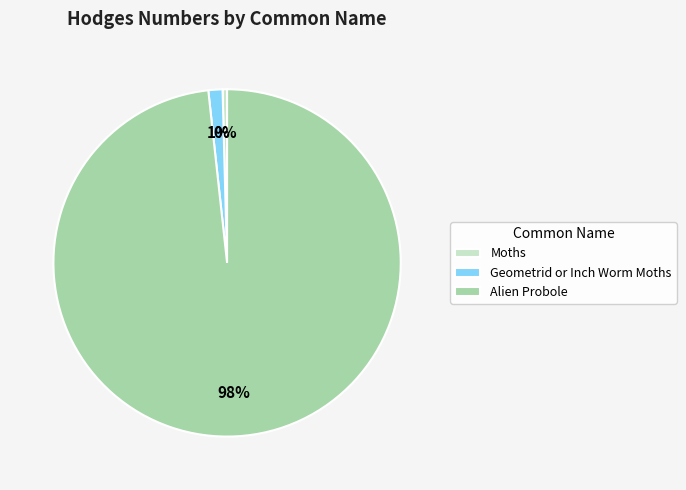

Is the sum of Moths and Alien Probole greater than half?

Yes